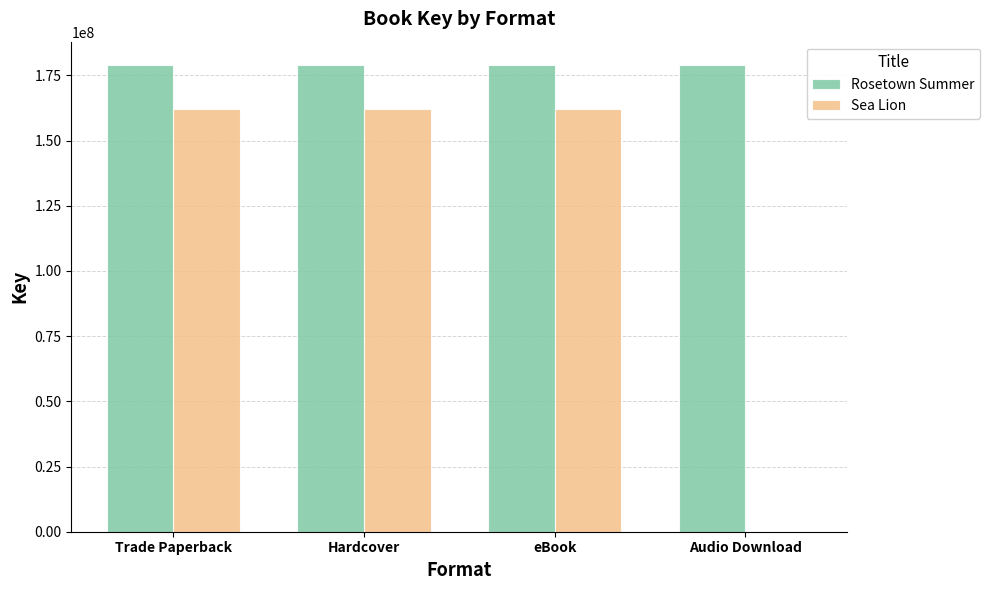

Which series has the largest total across all categories?

Rosetown Summer